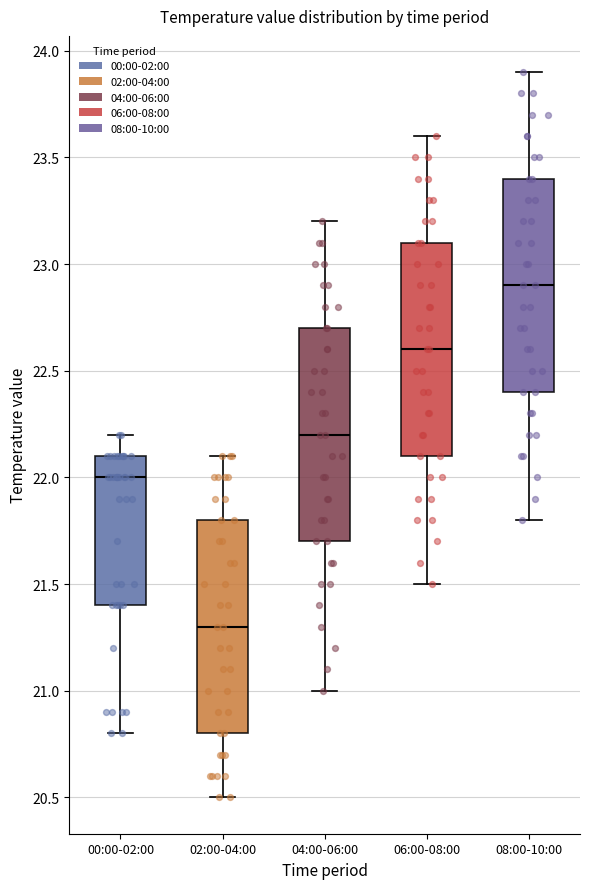

Reading left to right, read every box against the y-axis: the position of its median line, the range the box covers, and the ends of its whiskers. The values are not printed on the chart, so give them approximately, as read against the axis.

00:00-02:00: median 22.0, box 21.4 to 22.1, whiskers 20.8 to 22.2
02:00-04:00: median 21.3, box 20.8 to 21.8, whiskers 20.5 to 22.1
04:00-06:00: median 22.2, box 21.7 to 22.7, whiskers 21.0 to 23.2
06:00-08:00: median 22.6, box 22.1 to 23.1, whiskers 21.5 to 23.6
08:00-10:00: median 22.9, box 22.4 to 23.4, whiskers 21.8 to 23.9